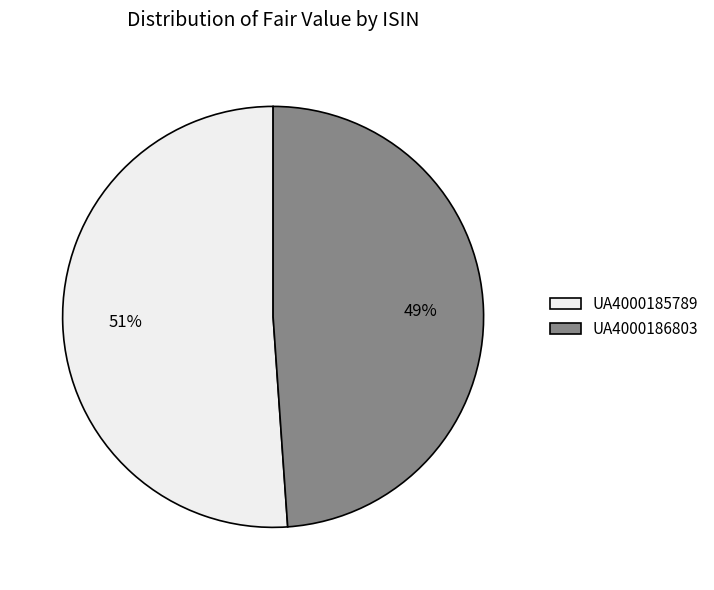

How many segments does this pie chart have?

2